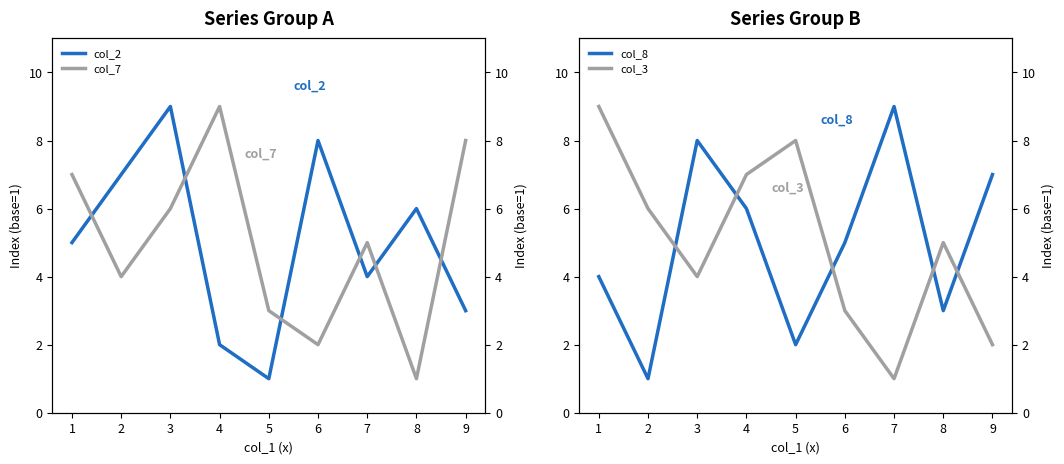

After their last crossing, which series has the higher values: col_2 or col_8?

col_8